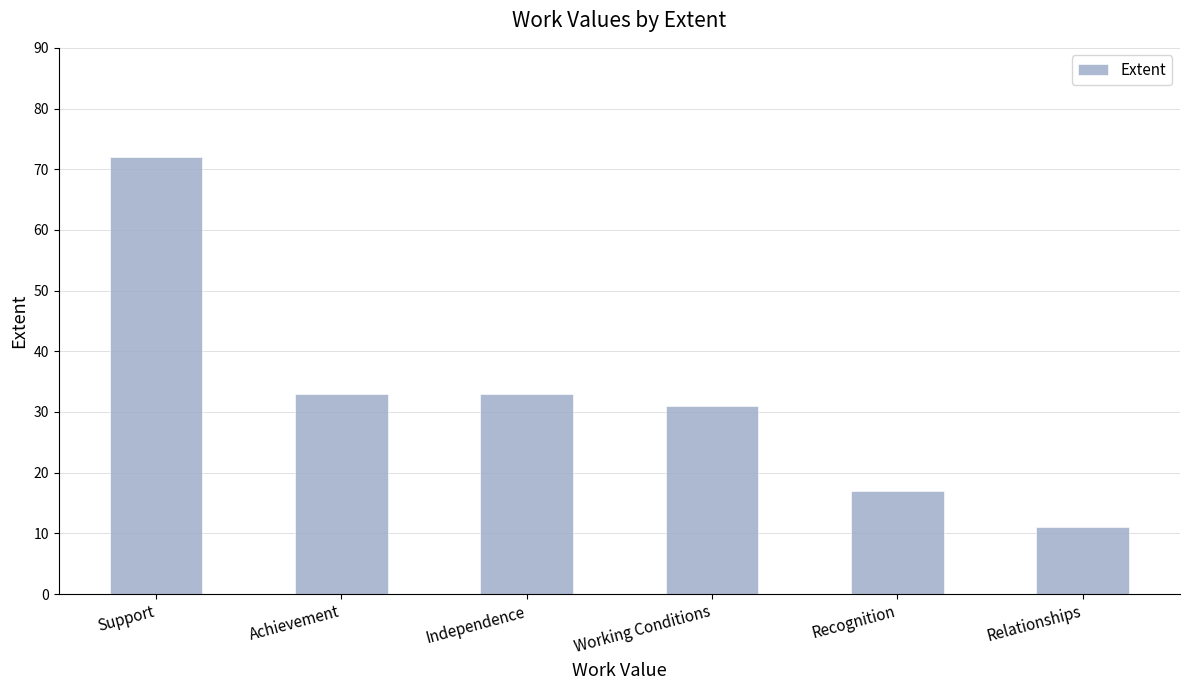

Reading right to left, list all the values displayed in this chart.

11	17	31	33	33	72